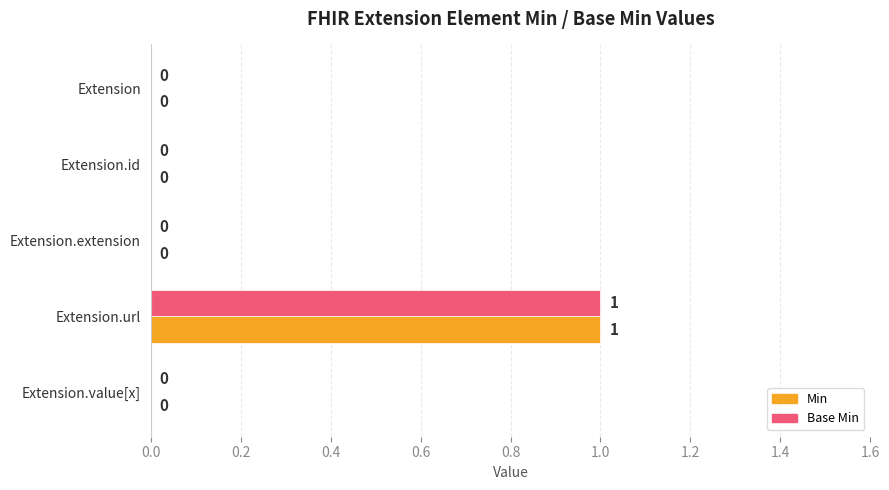

True or false: Base Min has a value of 1 at Extension.value[x].

False